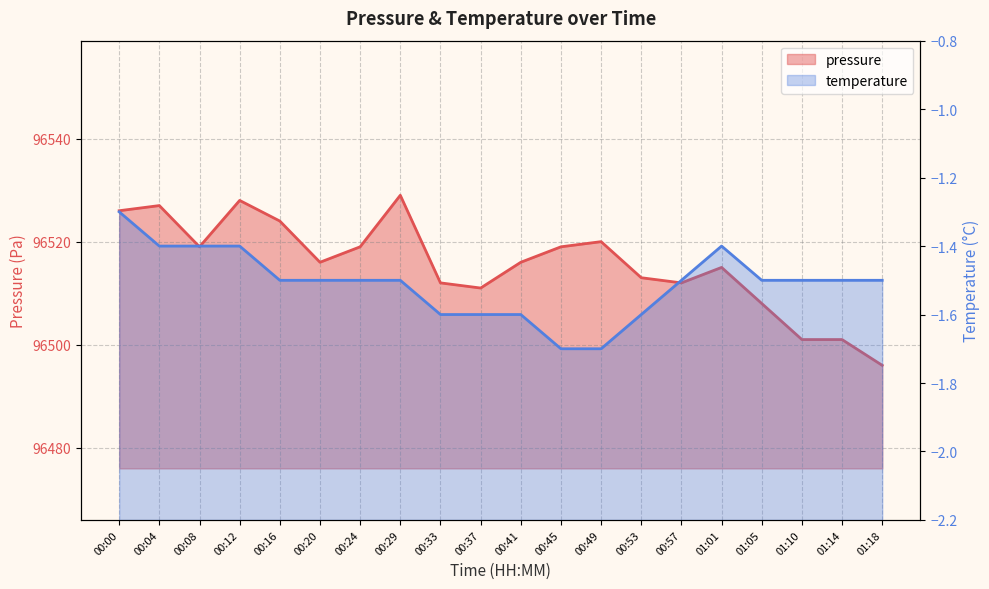

What is the smallest value displayed?

-1.7